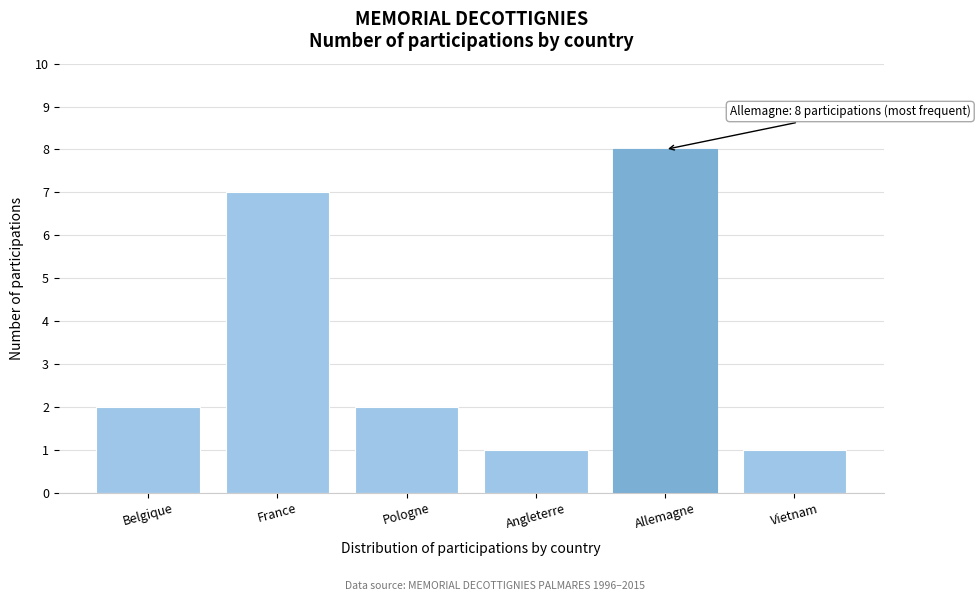

Reading left to right, list all the values displayed in this chart.

Belgique=2	France=7	Pologne=2	Angleterre=1	Allemagne=8	Vietnam=1